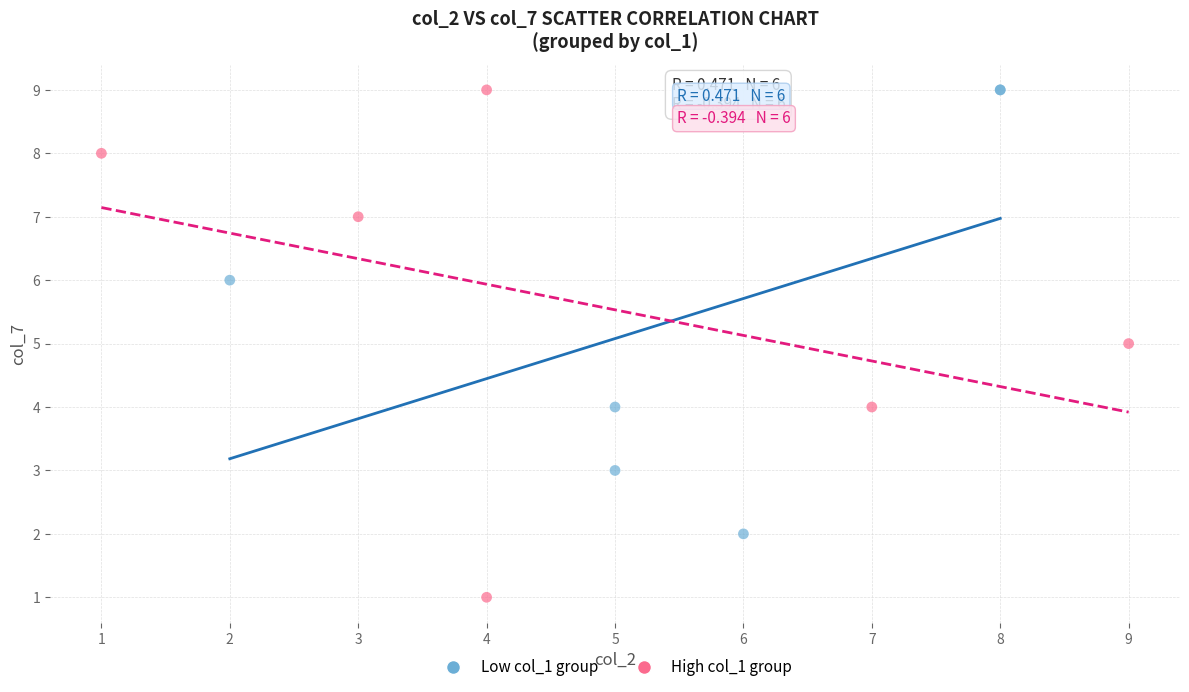

What are all the series names shown in the legend?

Low col_1 group, High col_1 group